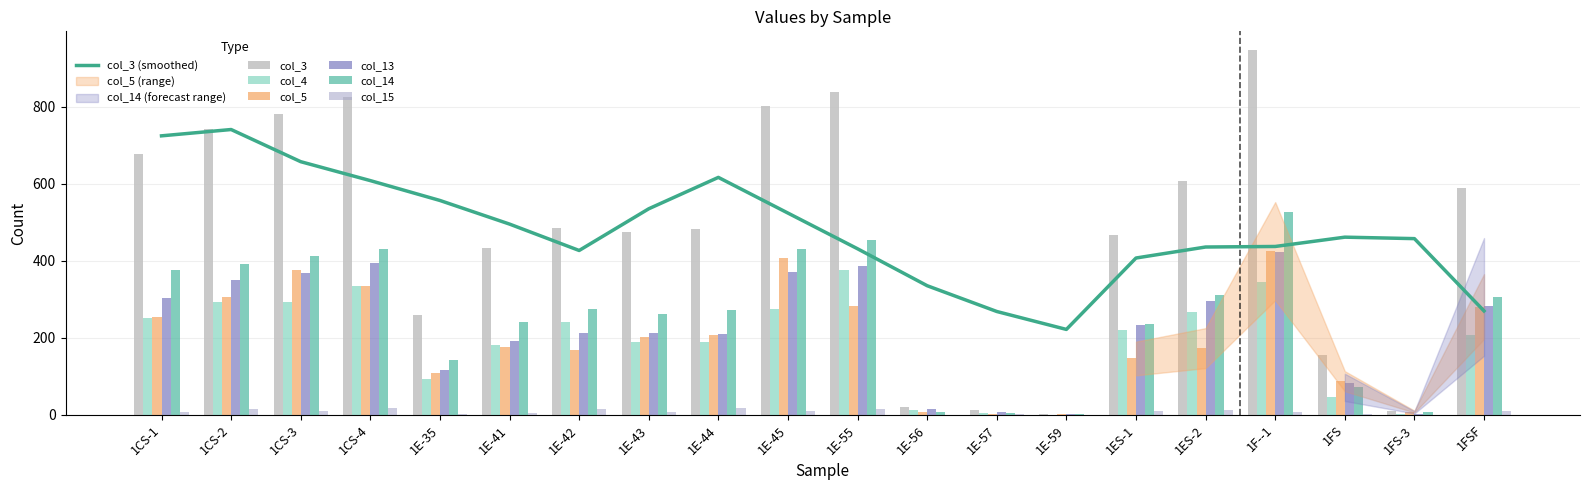

Reading left to right, extract all data points from this chart.

col_3: 678	743	782	825	260	432	485	475	482	802	840	21	11	2	467	607	949	154	9	588
col_4: 252	292	294	334	93	182	240	188	188	275	377	12	4	0	221	267	344	45	1	206
col_5: 255	307	377	334	109	175	168	201	206	406	283	7	2	1	146	173	425	87	8	281
col_13: 303	351	369	395	117	191	211	213	209	372	387	15	6	1	232	296	422	83	3	282
col_14: 375	392	413	430	143	241	274	262	273	430	453	6	5	1	235	311	527	71	6	306
col_15: 6	14	10	18	1	5	14	6	17	10	15	0	1	0	10	13	8	1	0	10